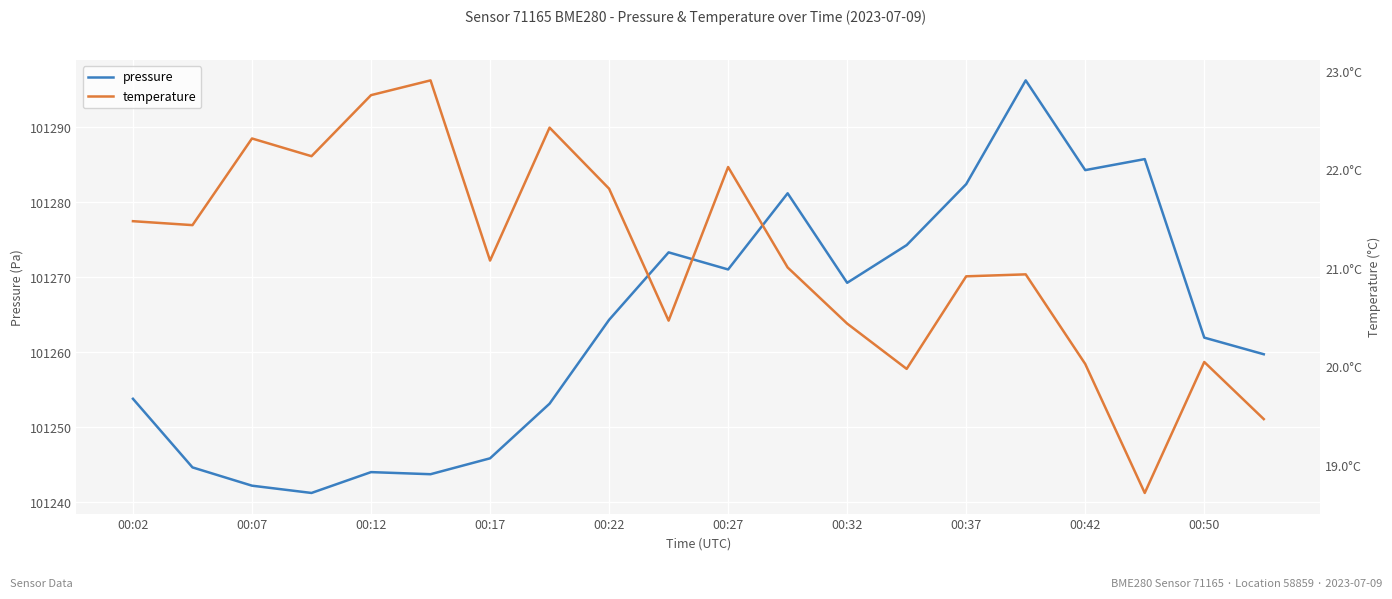

At which label is pressure closest to 101268?

00:32